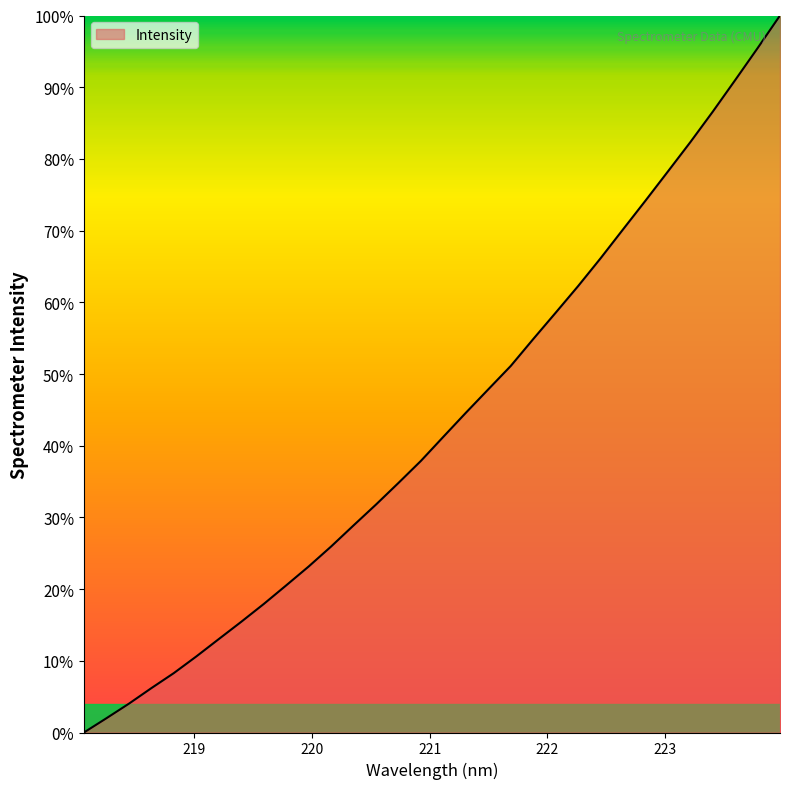

What is the difference between the maximum and minimum values?

100.0